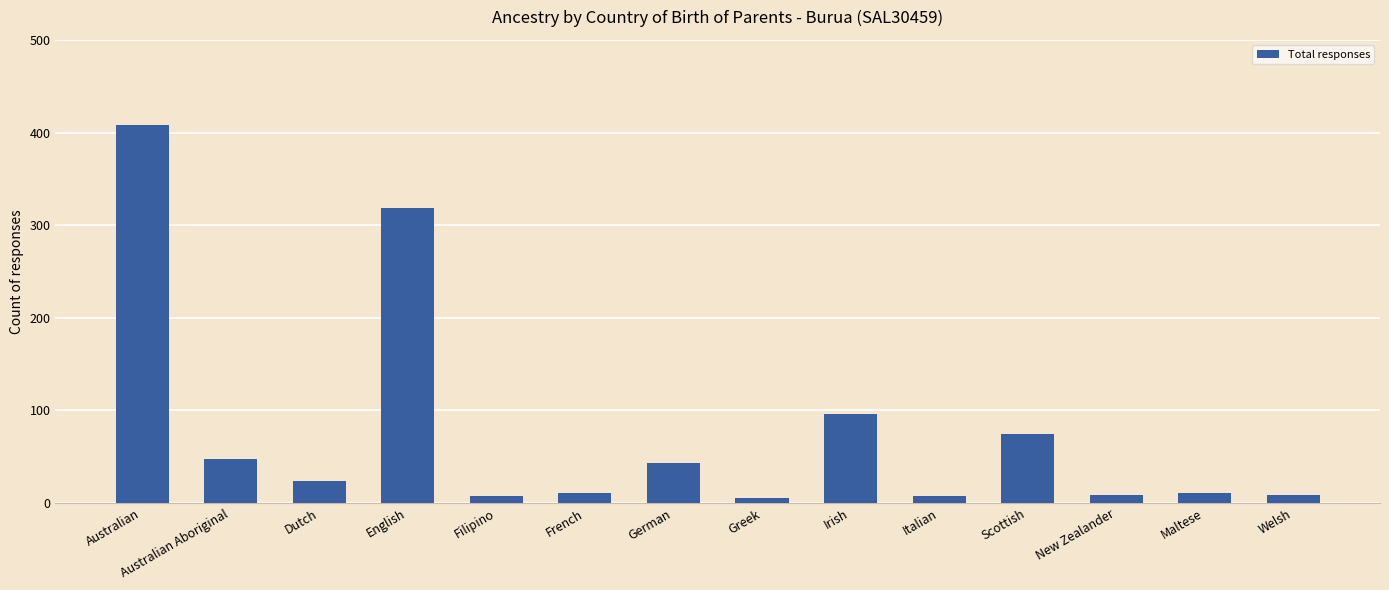

What is the change in value from Australian to Dutch?

-384